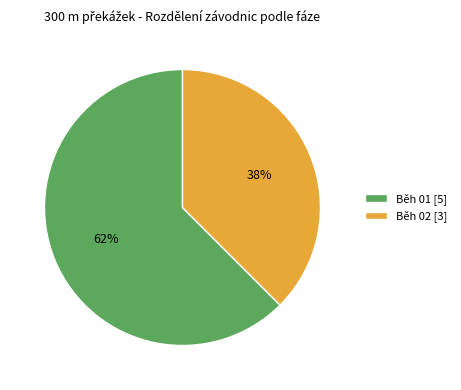

To the nearest percent, what is the average slice percentage?

50%